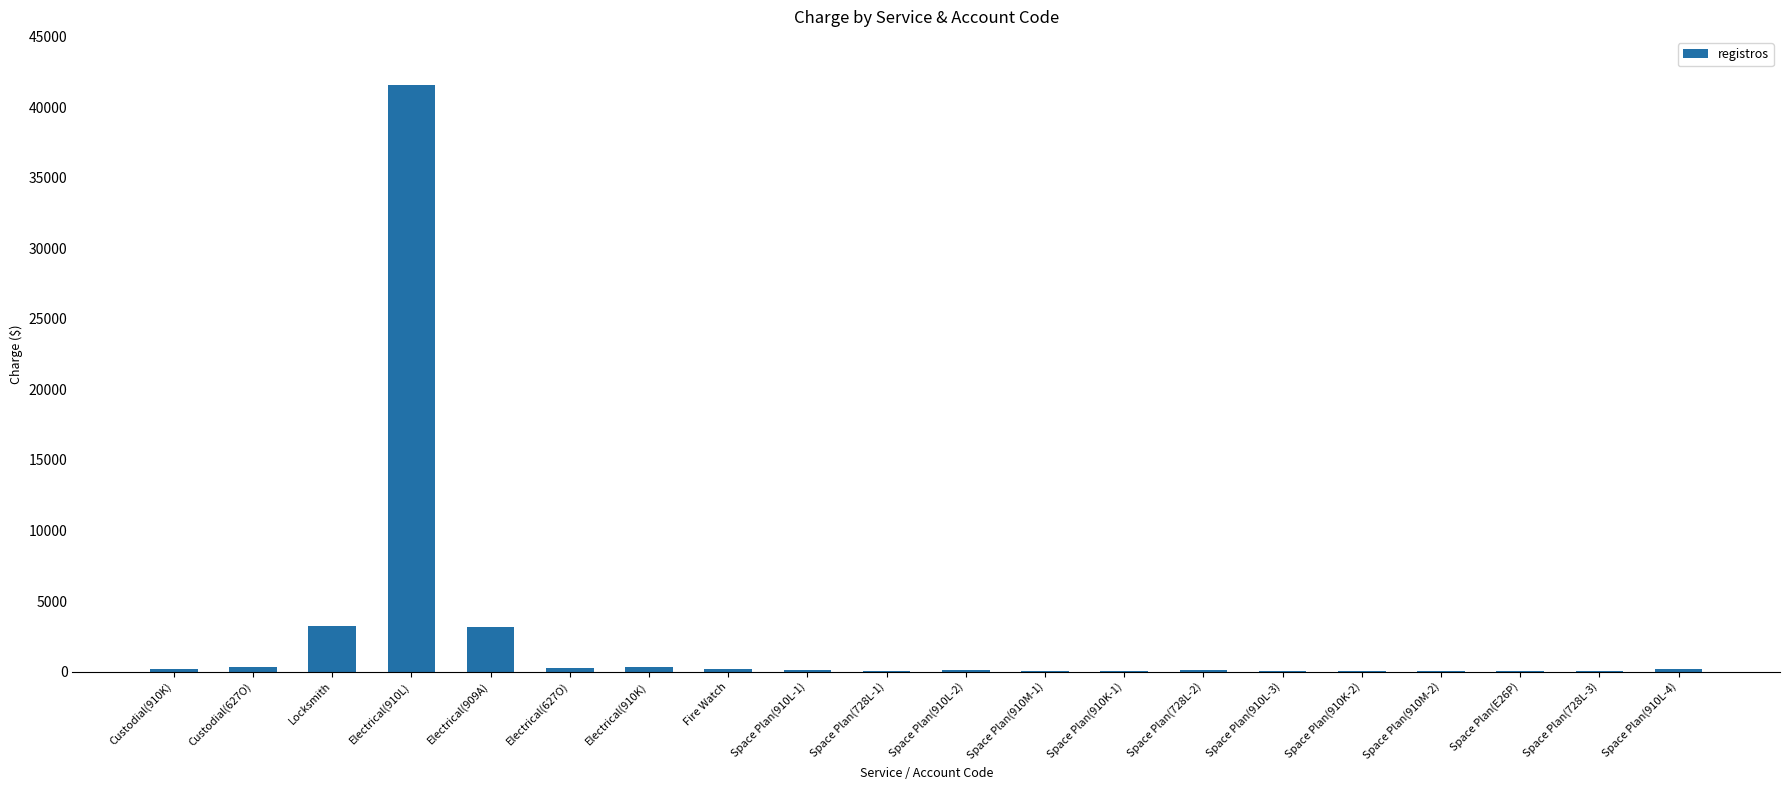

Where is the data nearest to the value 20791?

Locksmith